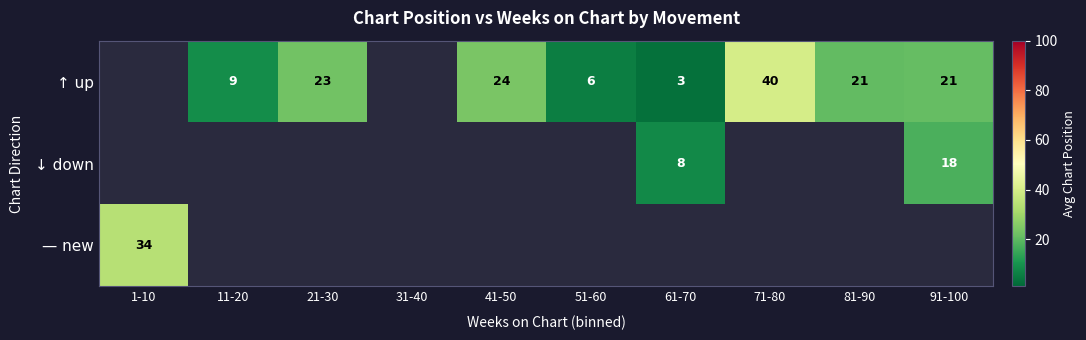

The value of — new at 1-10 is 23. True or false?

False